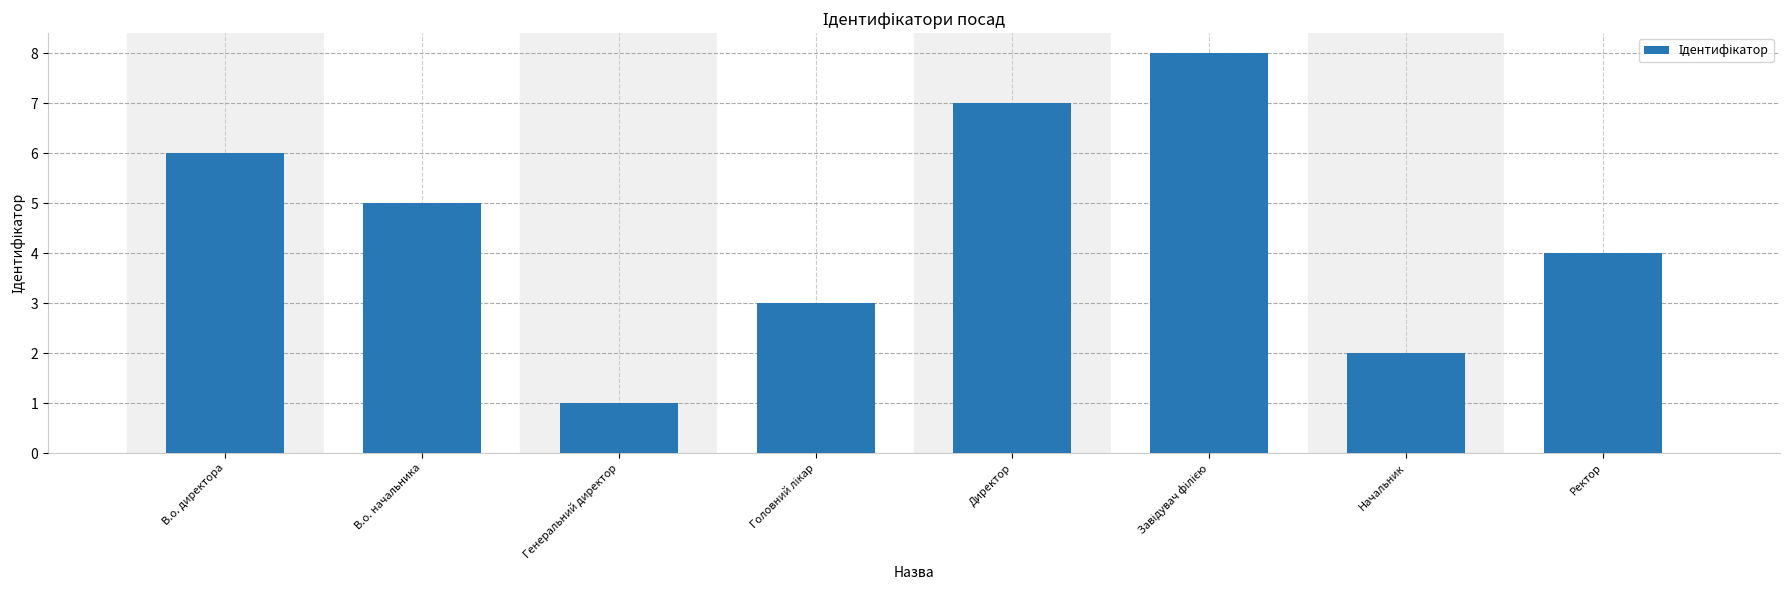

True or false: the data shows 2 at Начальник.

True